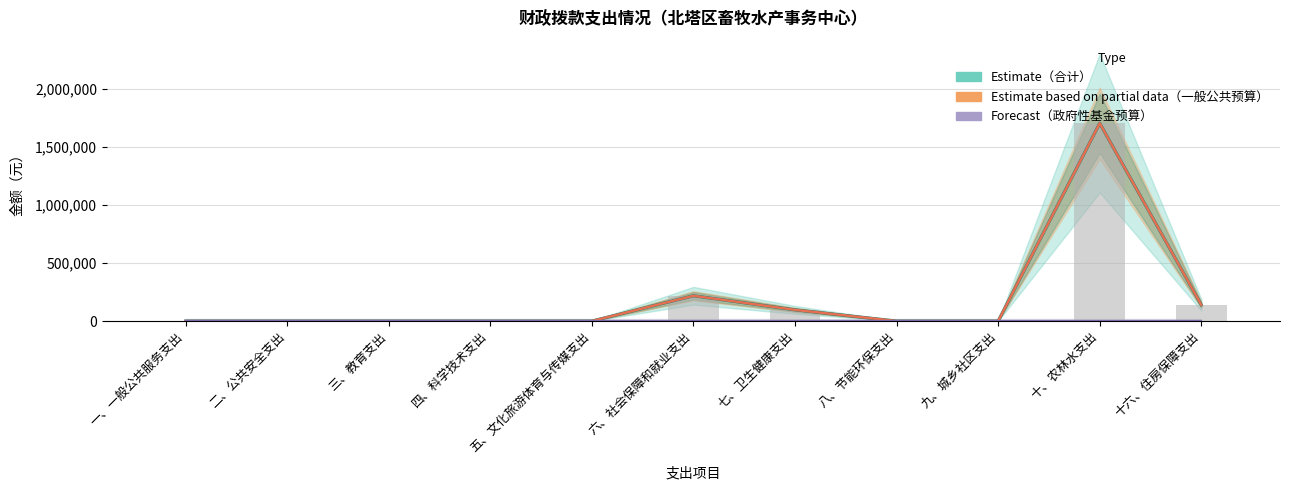

How many groups of bars are there?

11